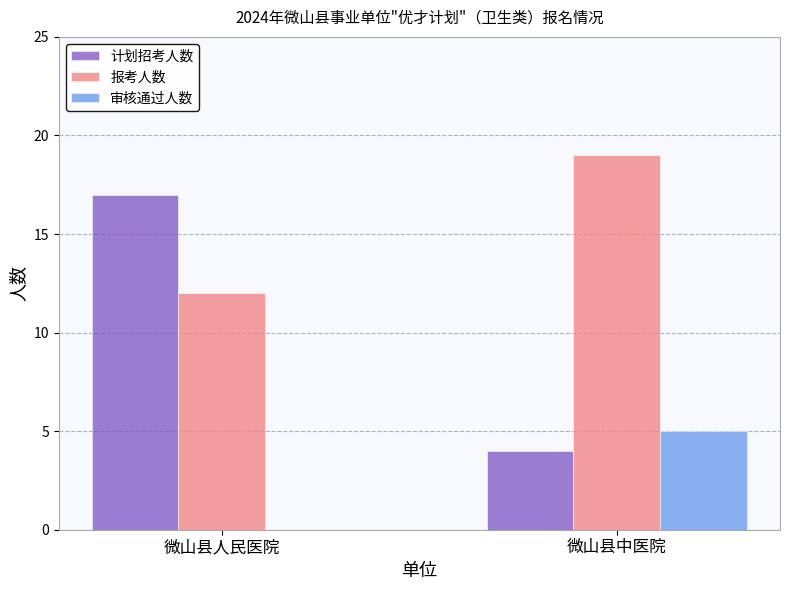

How many groups of bars are there?

2